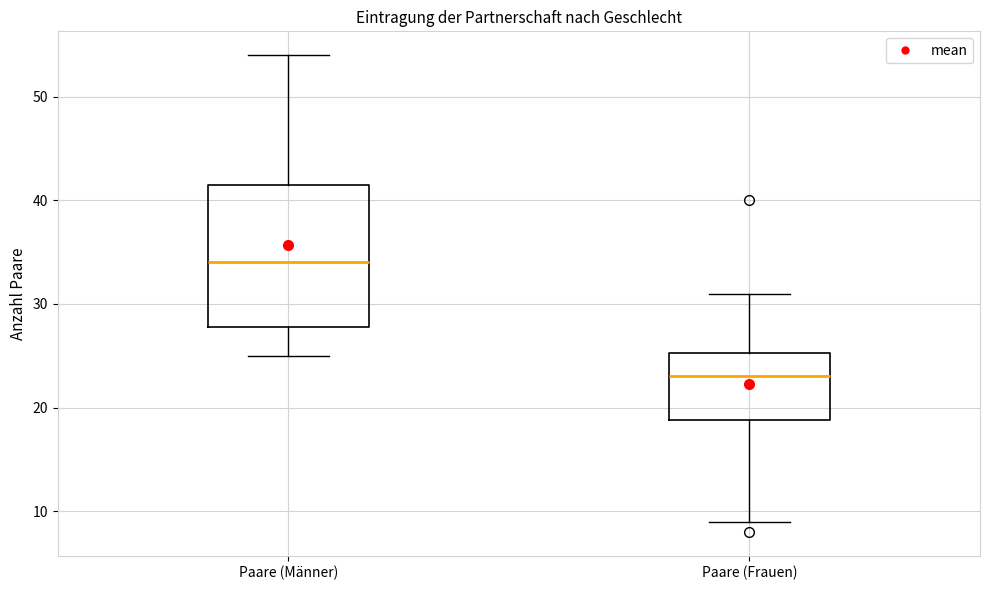

Comparing the boxes themselves (not the whiskers), which one is the tallest?

Paare (Männer)